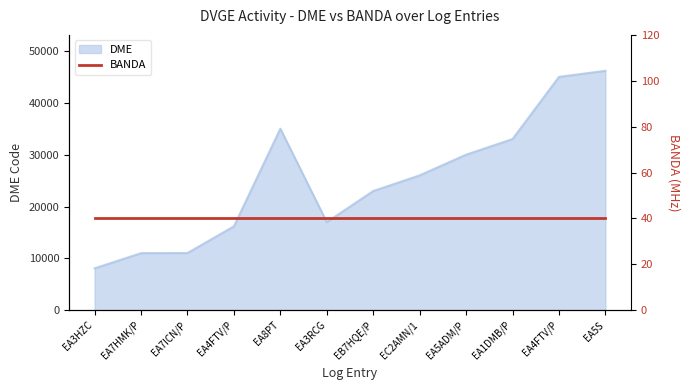

How many interior local peaks (higher than both neighbors) does the data have?

1